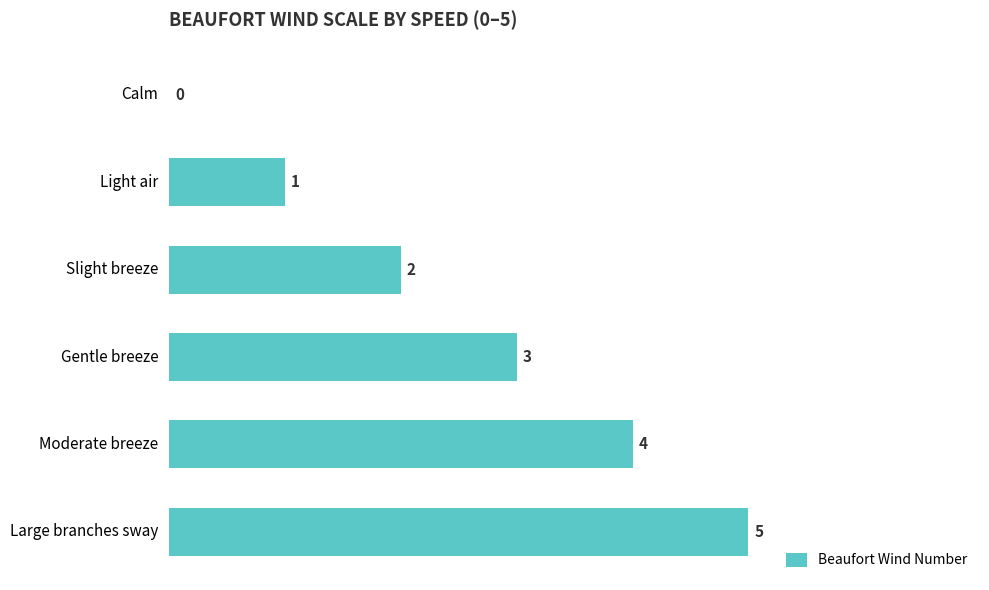

What is the ratio of the value at Moderate breeze to the value at Gentle breeze?

1.3